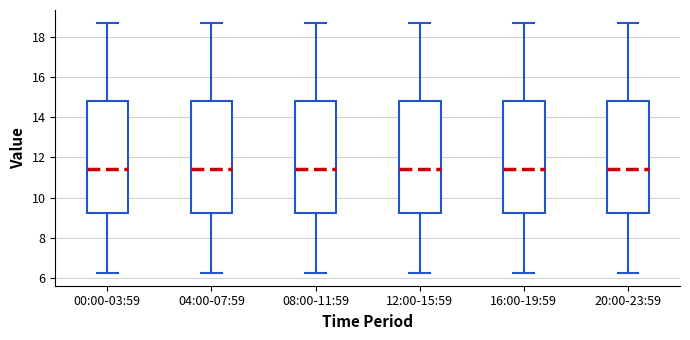

Where does the lower whisker of the box for 12:00-15:59 end on the y-axis? The values are not printed on the chart, so give them approximately, as read against the axis.

6.2